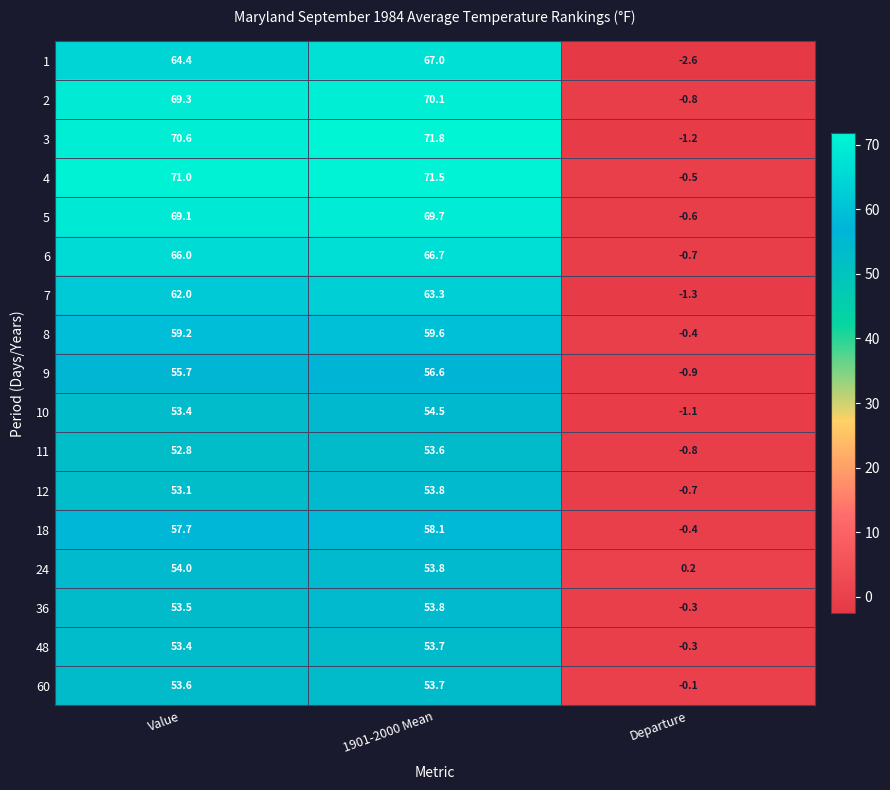

Where does the 5 series first go above 69?

Value